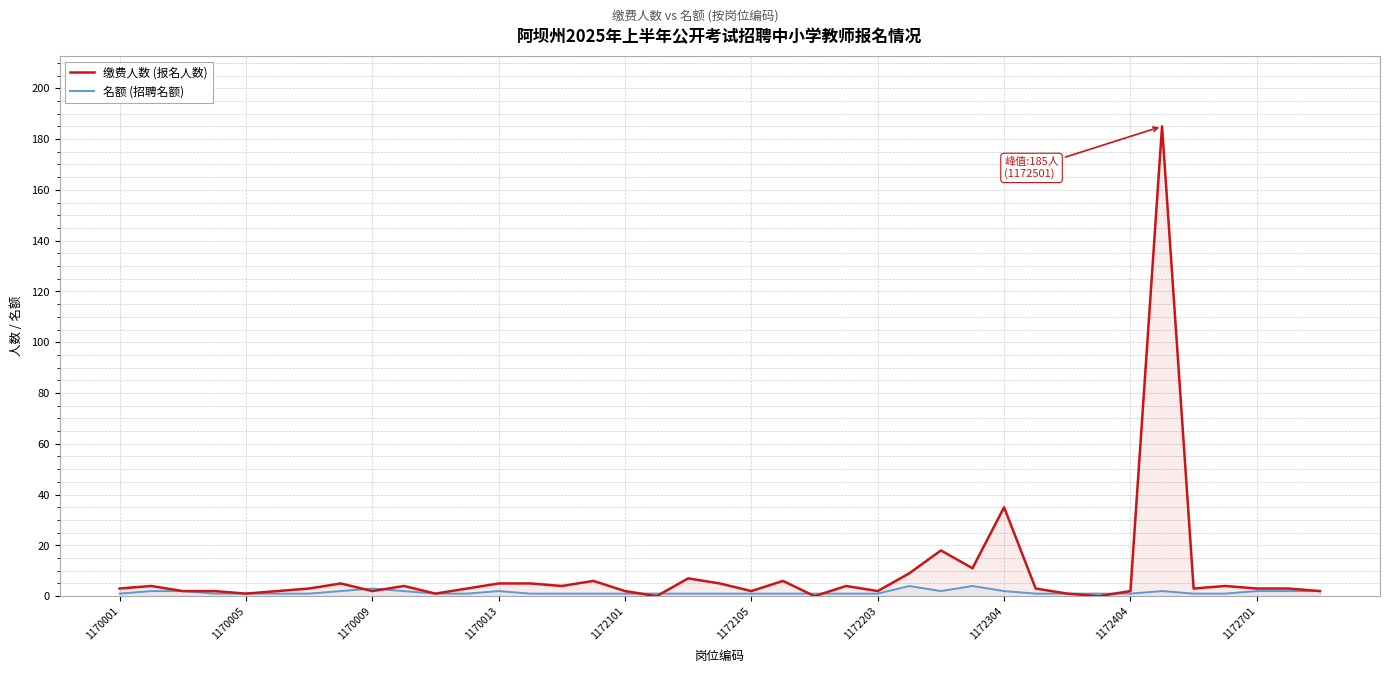

The value of 缴费人数 (报名人数) at 1172304 is 35. True or false?

True